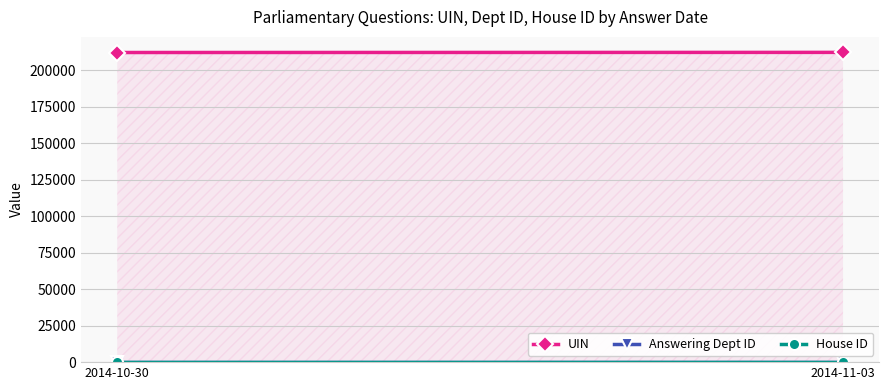

Between 2014-10-30 and 2014-11-03, which series saw the biggest shift?

UIN